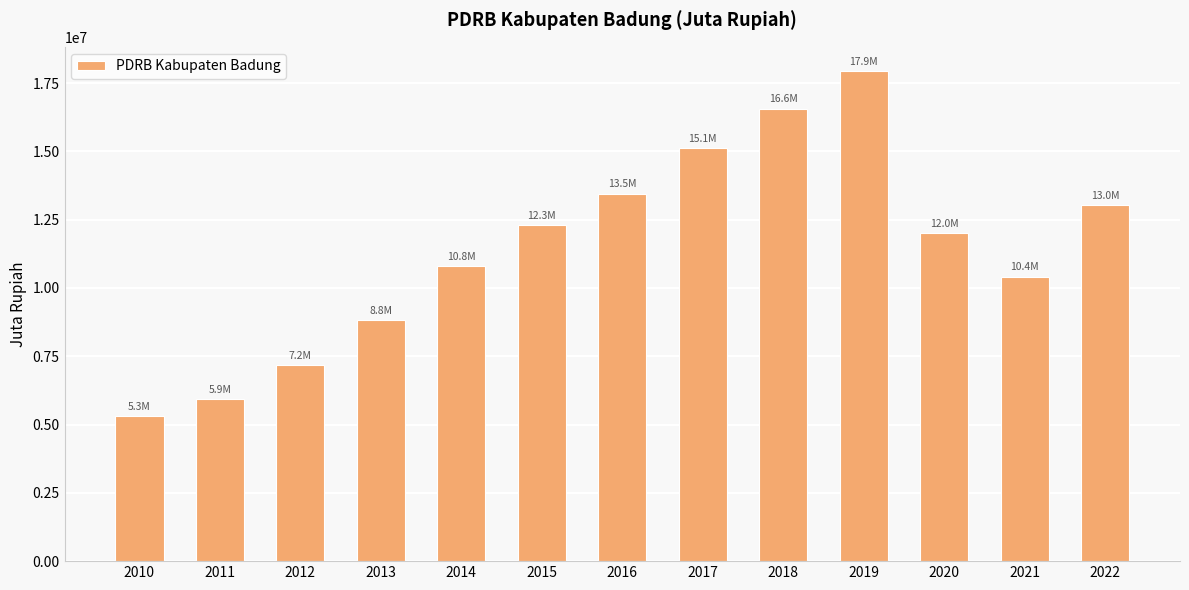

Rank the categories by value from lowest to highest.

2010, 2011, 2012, 2013, 2021, 2014, 2020, 2015, 2022, 2016, 2017, 2018, 2019